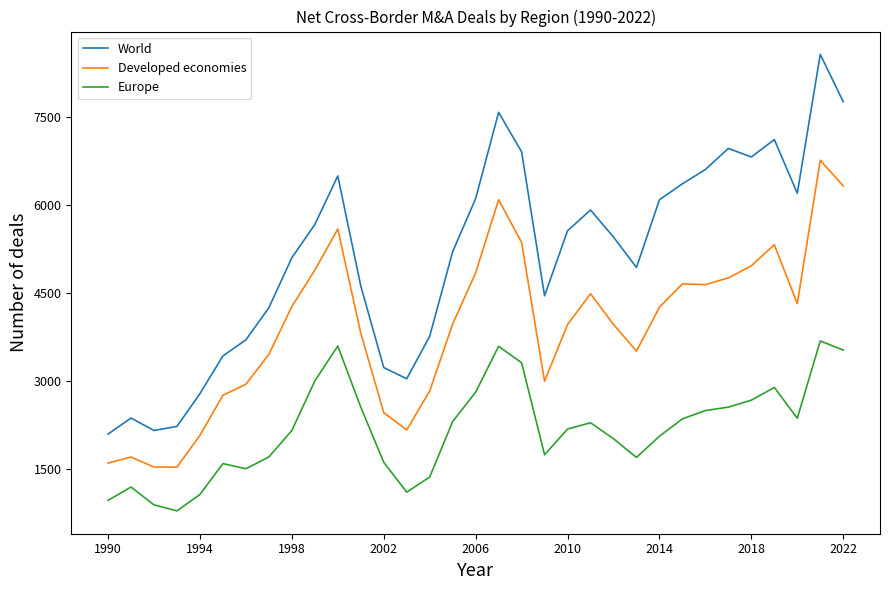

Which series has the largest range (max minus min)?

World